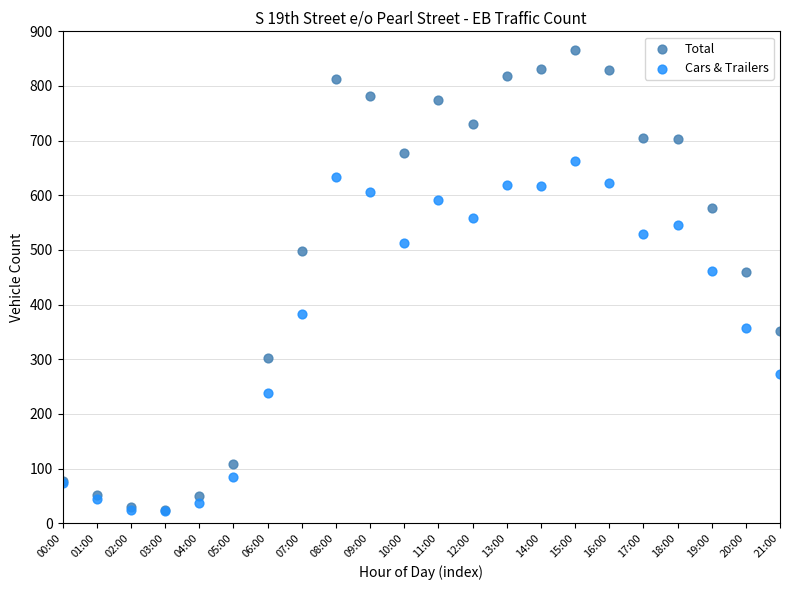

What are all the series names shown in the legend?

Total, Cars & Trailers